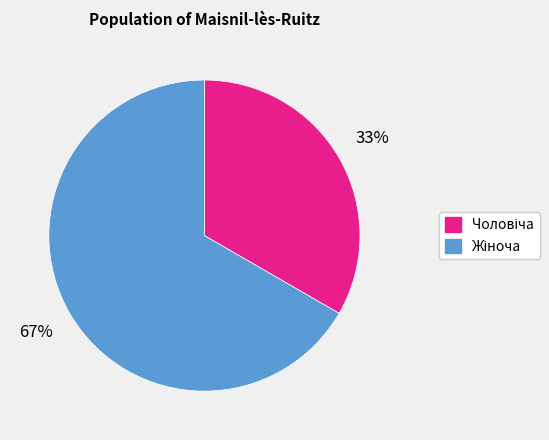

Does any single category account for the majority?

Yes